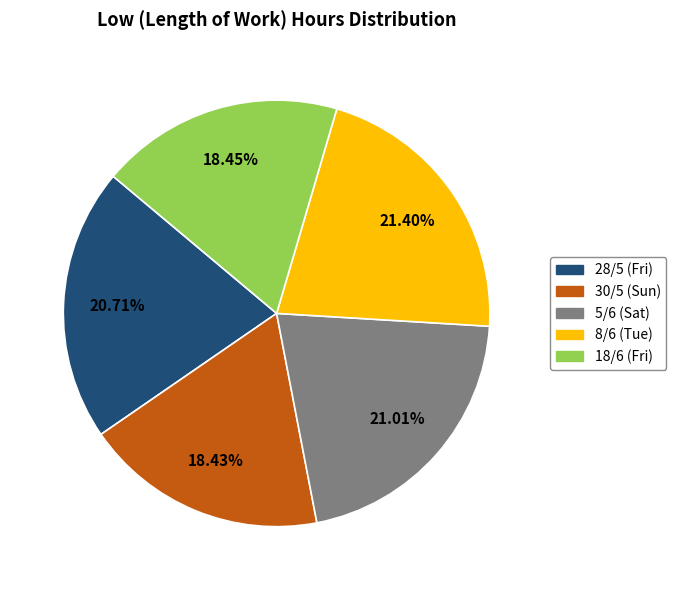

How much of the chart is everything except 28/5 (Fri)?

79.3%